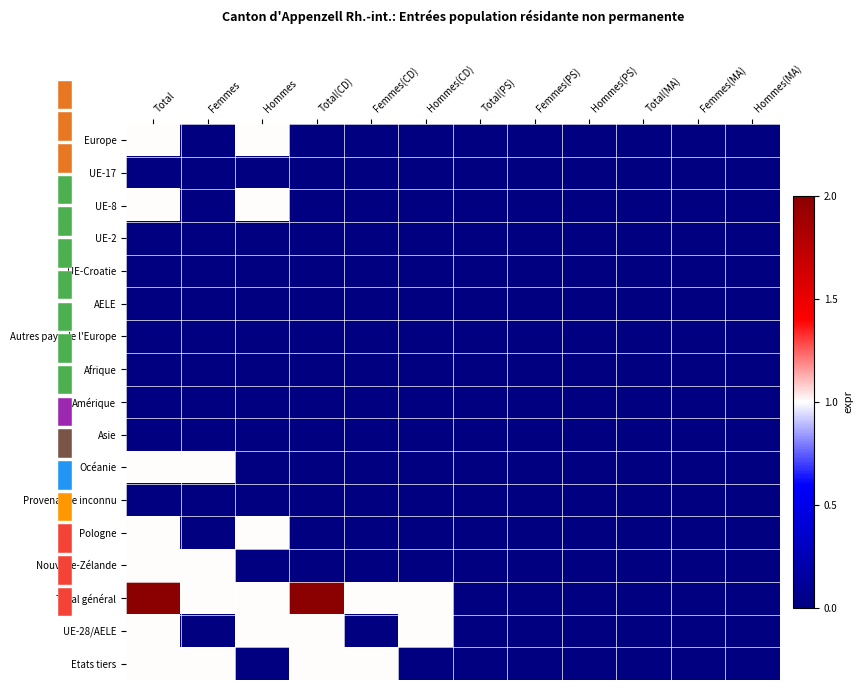

Is the value of UE-17 at Hommes(CD) greater than the value of Océanie at Total(PS)?

No